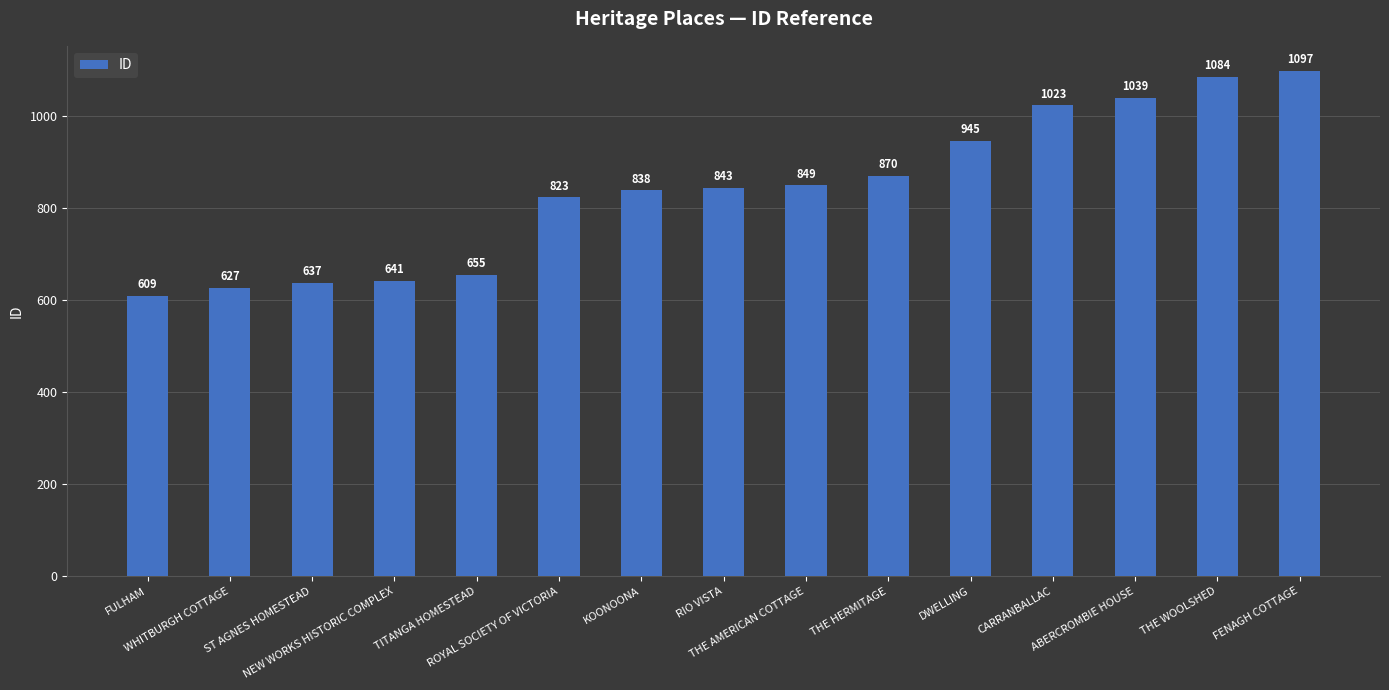

Is it true that the value at ST AGNES HOMESTEAD is 355?

False